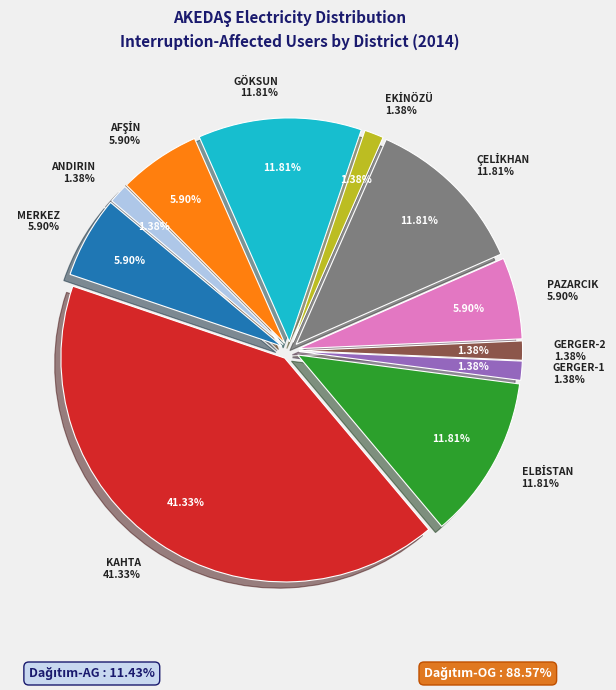

True or false: GERGER-2 accounts for 1% of the total.

True